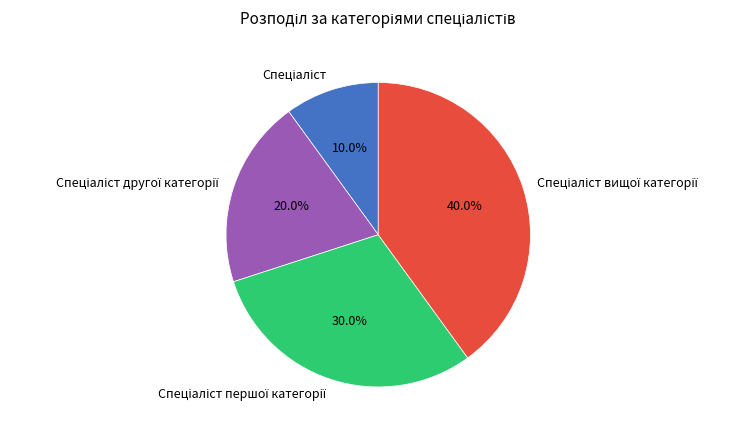

Is there a majority slice in this chart?

No